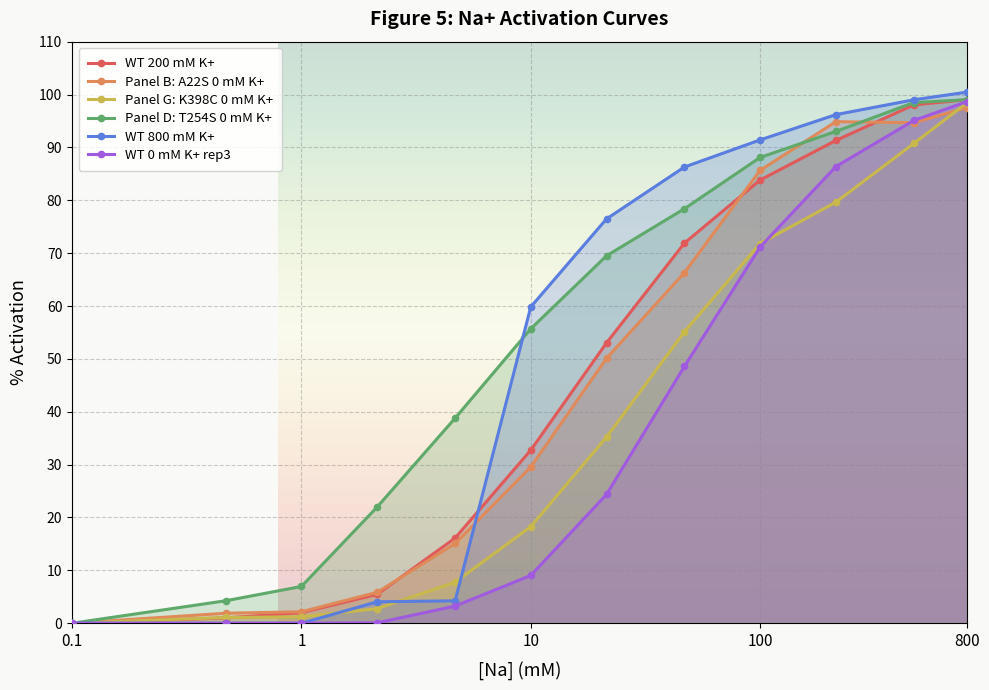

The value of Panel B: A22S 0 mM K+ at 1 is 2.2. True or false?

True